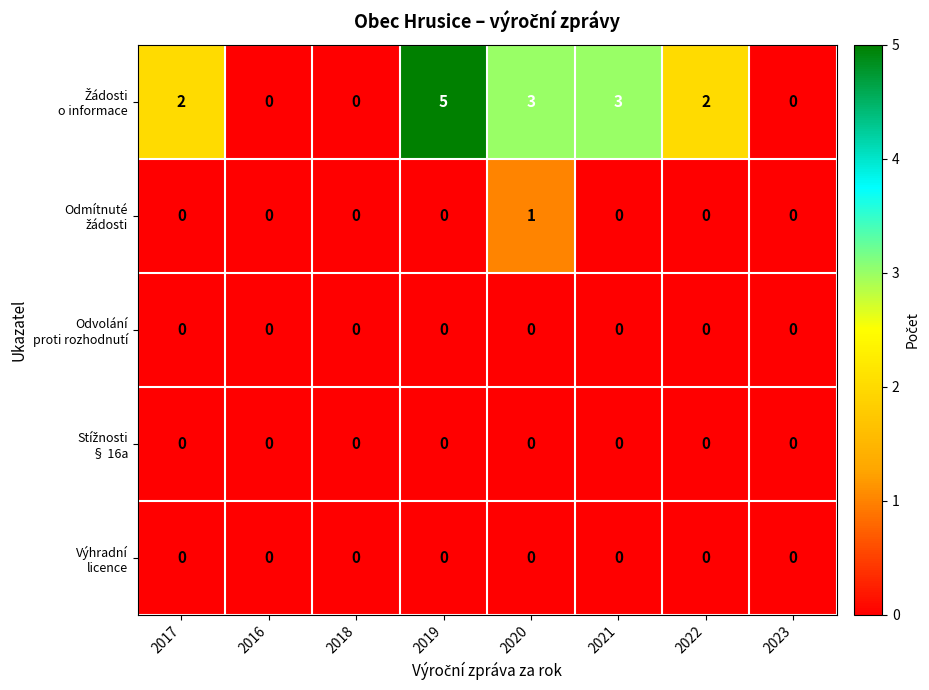

What is the greatest value displayed?

5